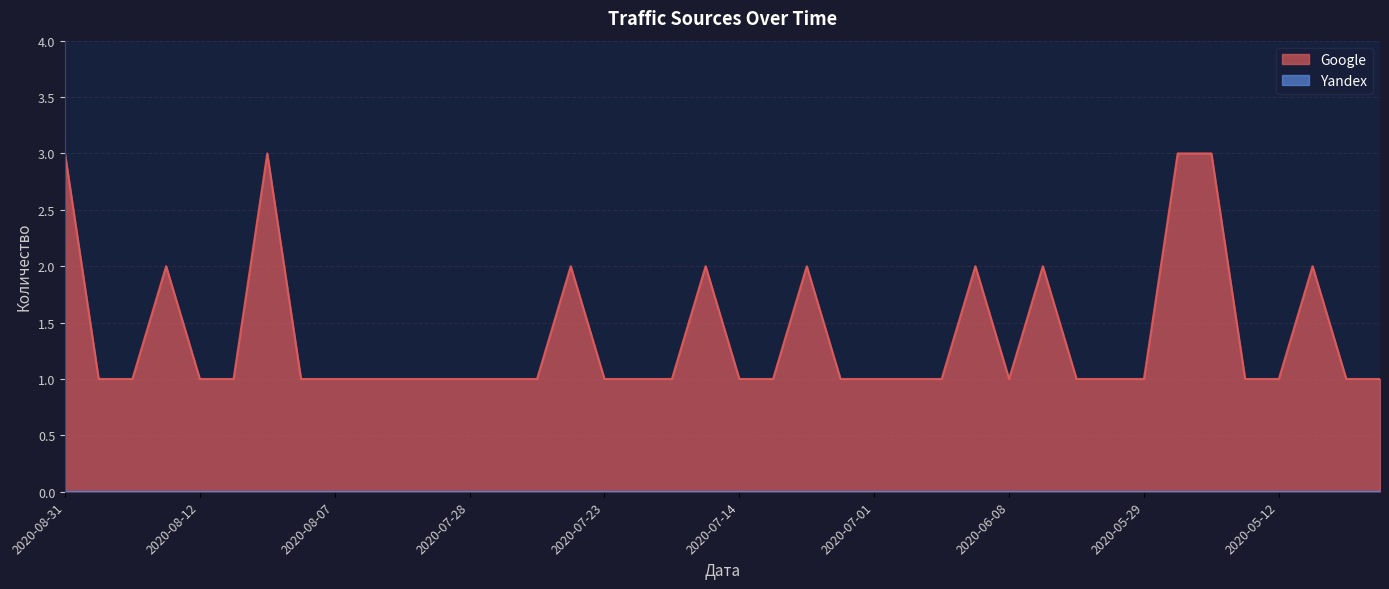

Where is the data nearest to the value 2?

2020-08-21